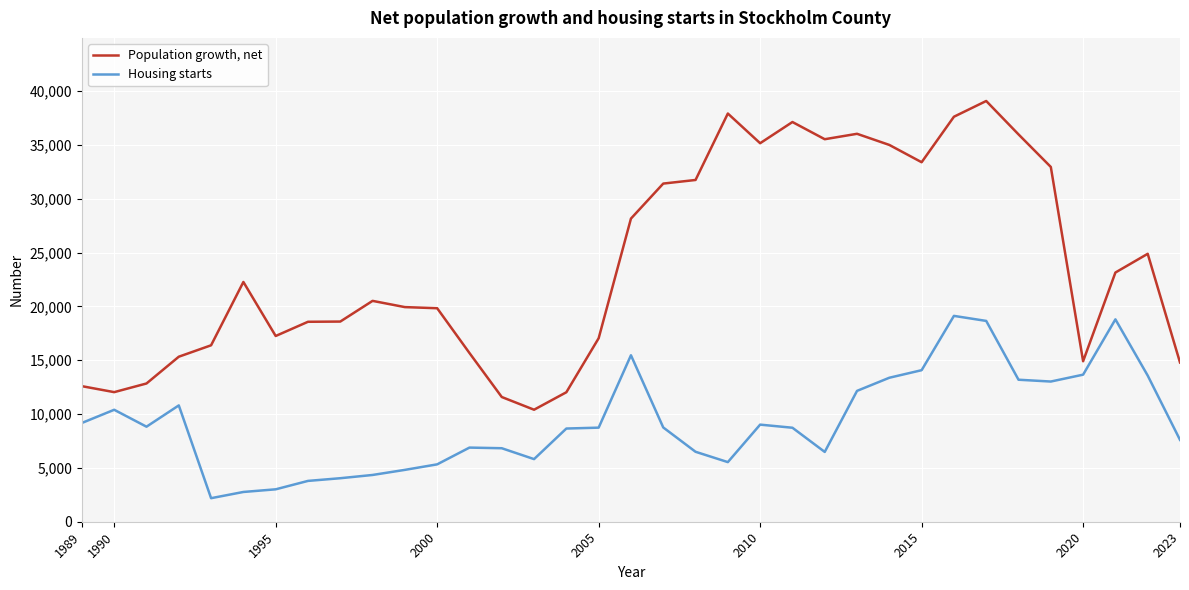

List the series in order of their overall mean, lowest first.

Housing starts, Population growth, net